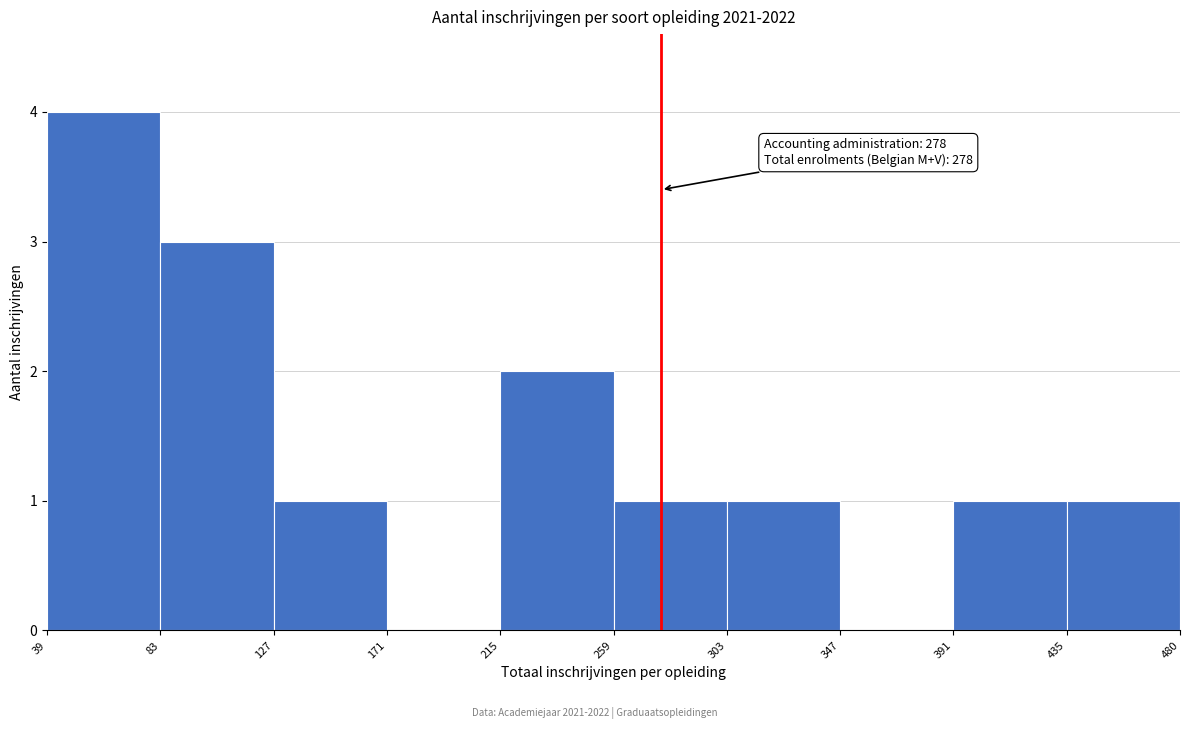

Which range on the x-axis has the tallest bar?

39 to 83